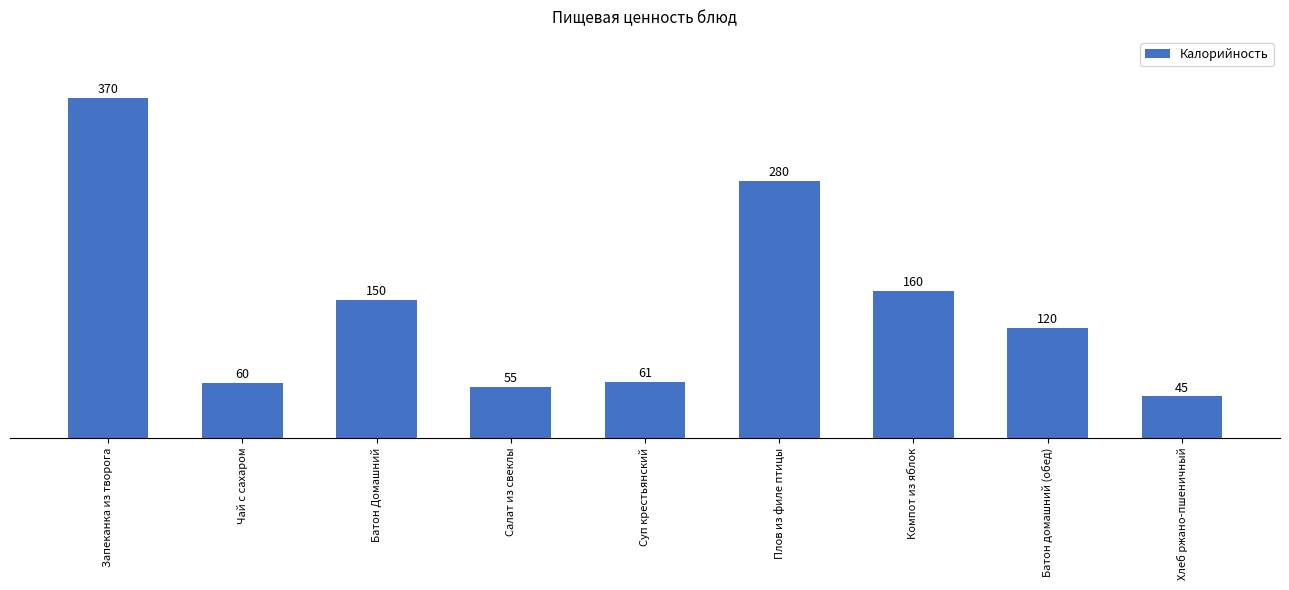

Rank the categories by value from lowest to highest.

Хлеб ржано-пшеничный, Салат из свеклы, Чай с сахаром, Суп крестьянский, Батон домашний (обед), Батон Домашний, Компот из яблок, Плов из филе птицы, Запеканка из творога